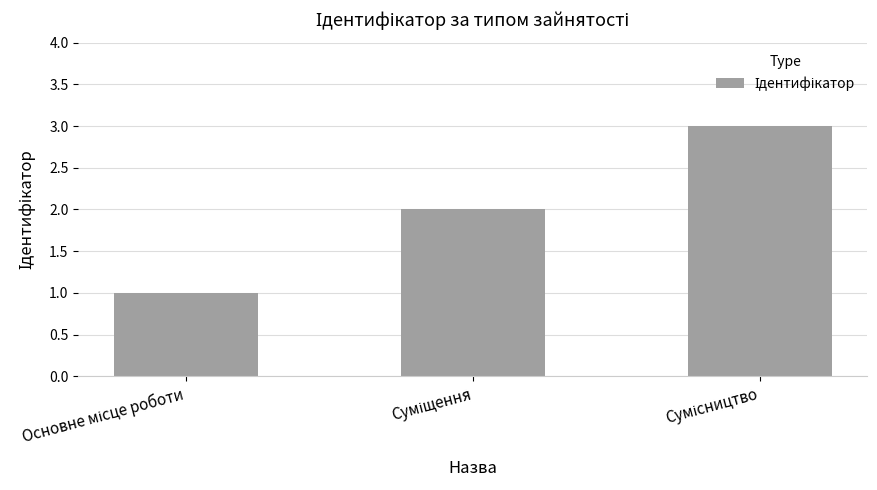

What is the sum of all values?

6